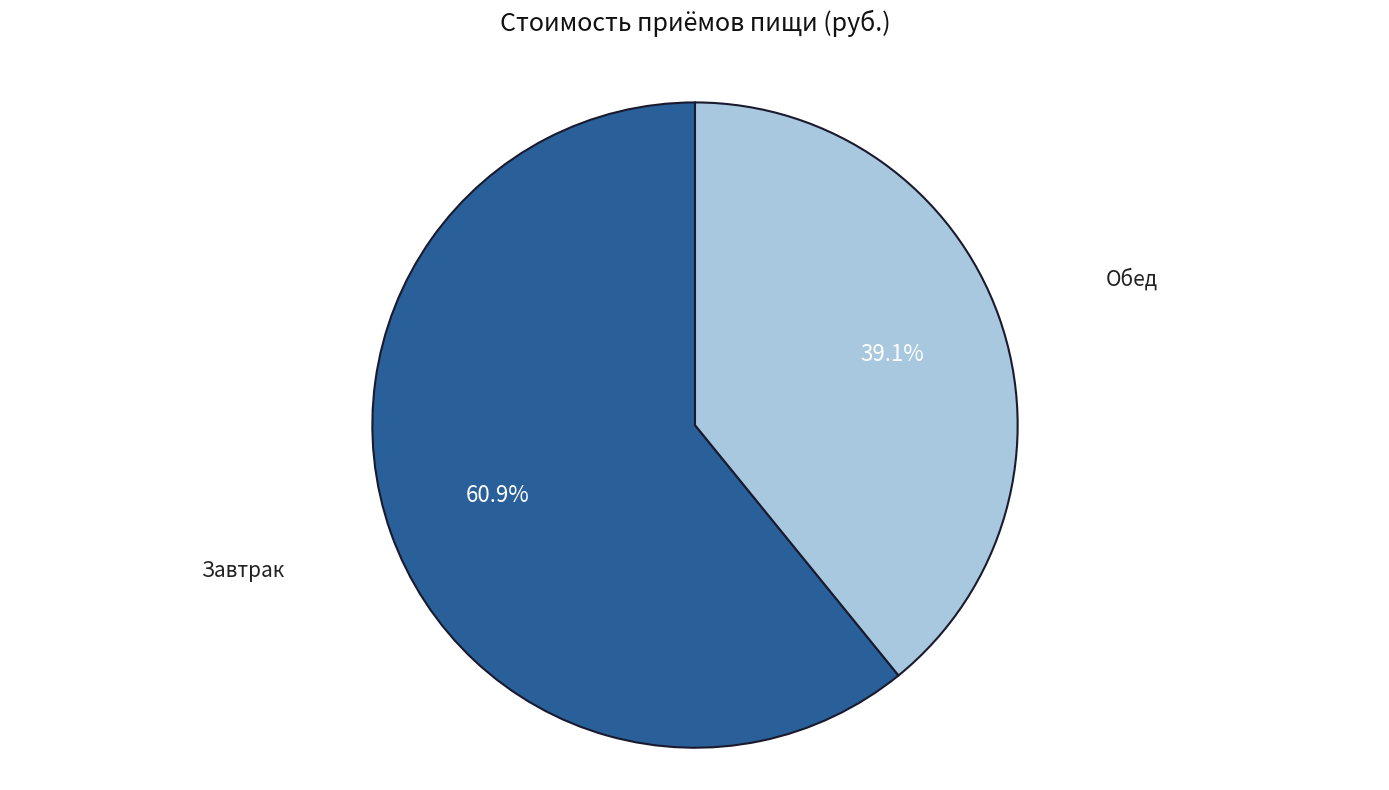

Does any single category account for the majority?

Yes